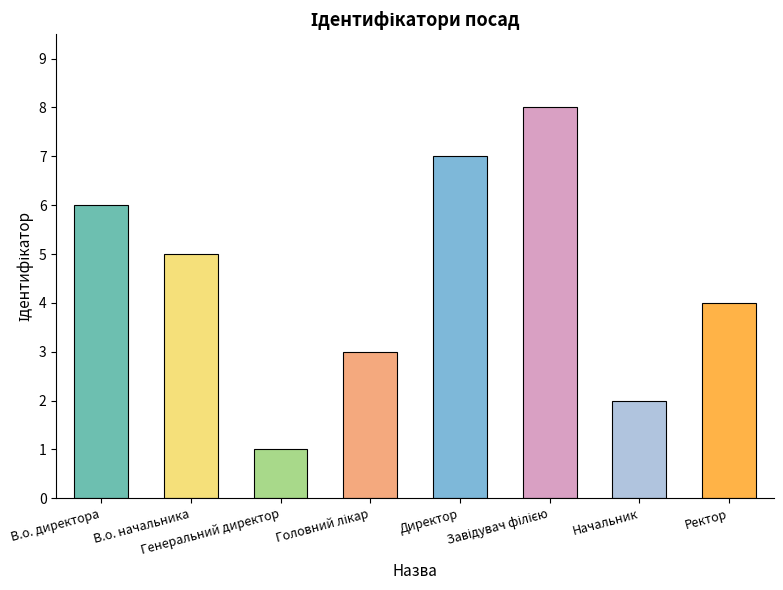

How many categories are shown in the chart?

8